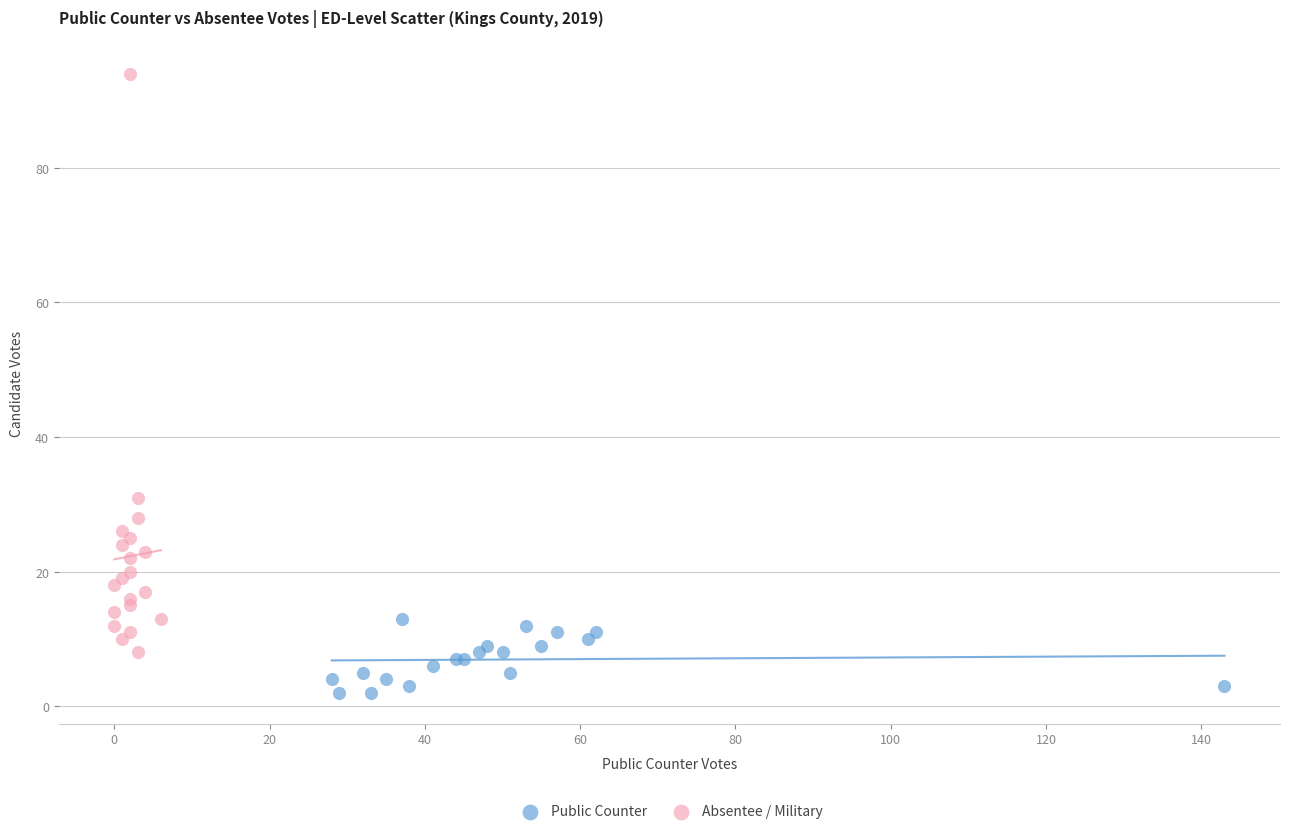

Which series has the largest Y range (max minus min)?

Absentee / Military